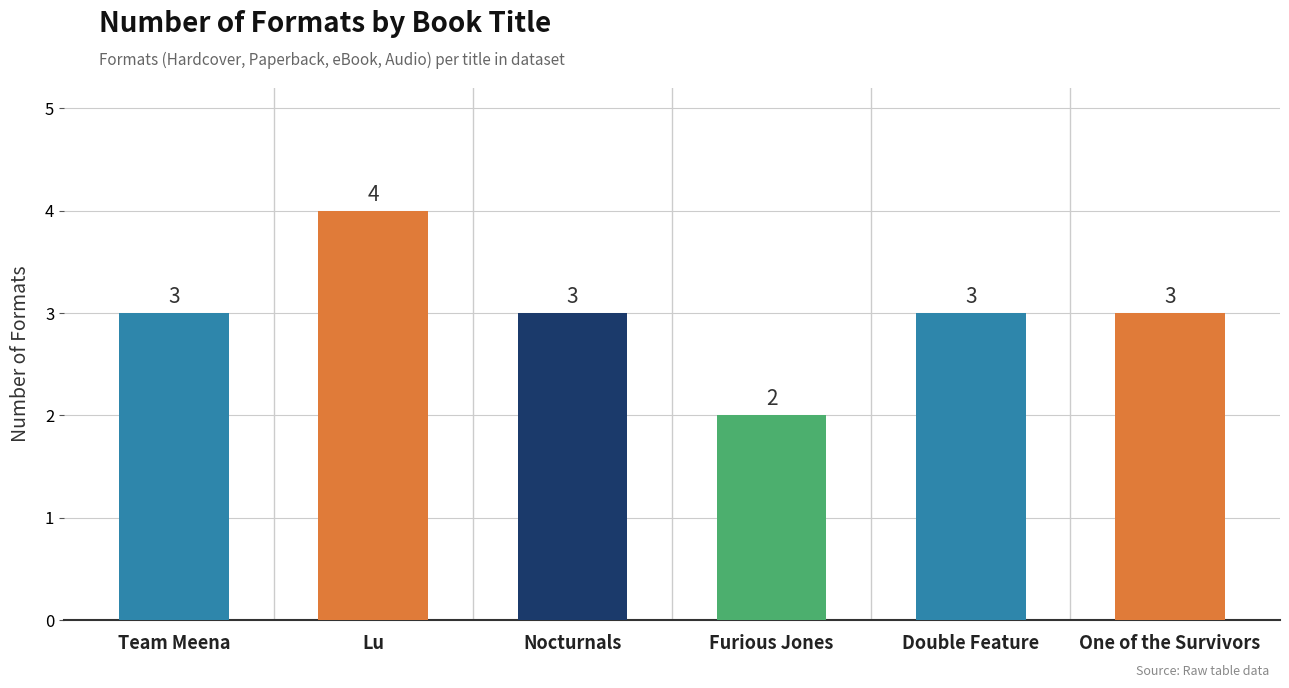

Are the bars horizontal?

No